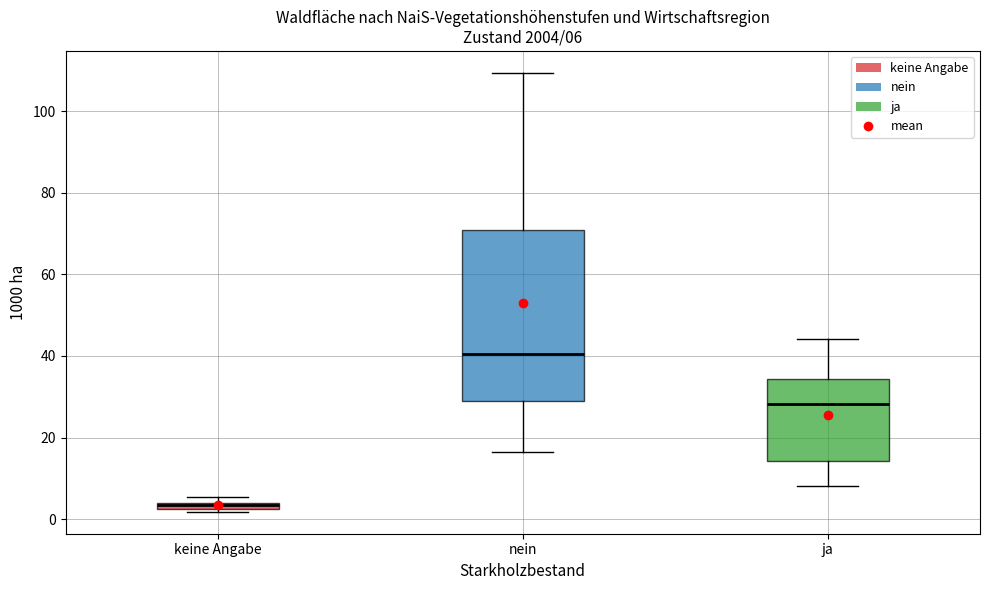

Which box is the tallest, from its lower edge to its upper edge?

nein